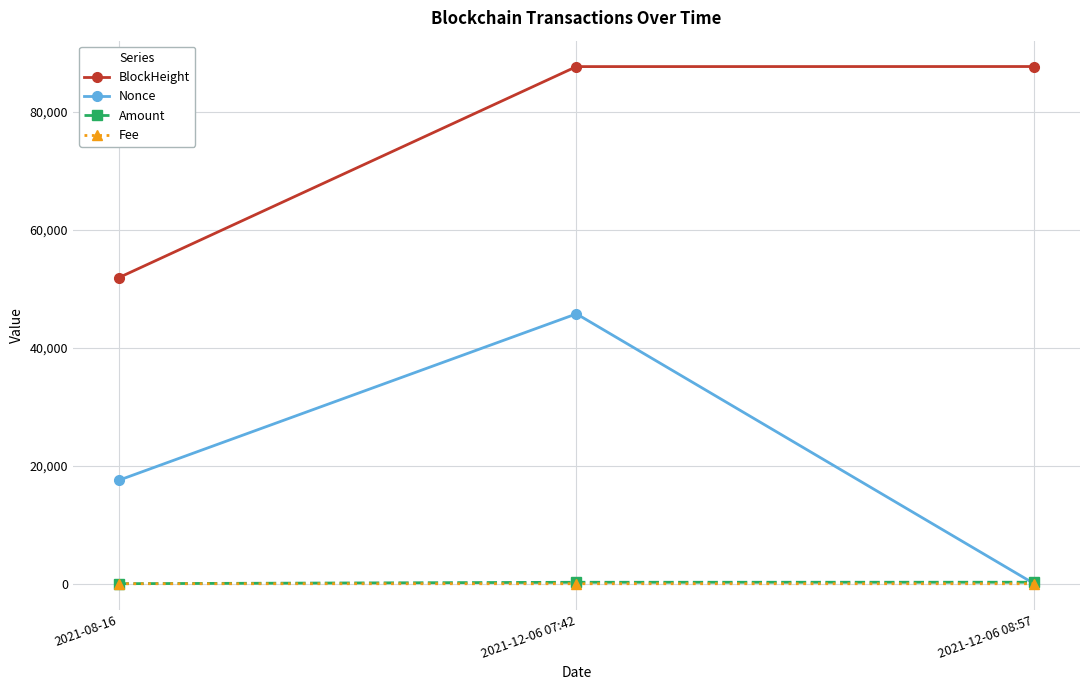

True or false: Fee has a value of 0.0 at 2021-12-06 07:42.

True